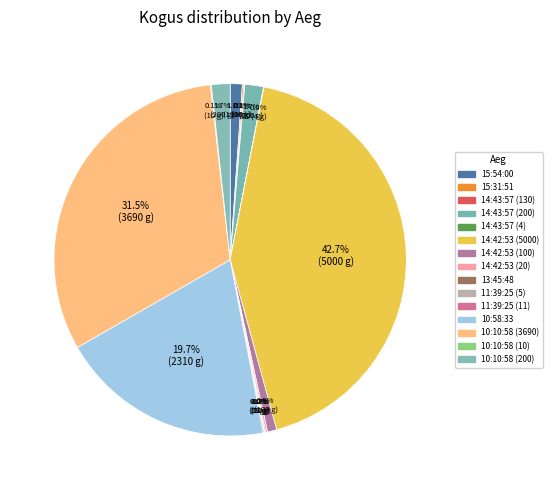

True or false: 11:39:25 (5) accounts for 0% of the total.

True